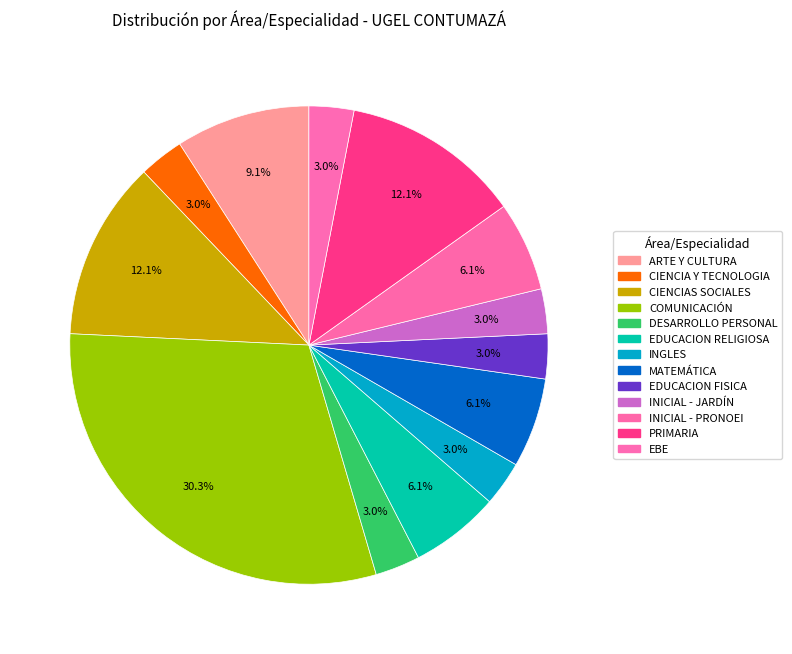

The DESARROLLO PERSONAL slice represents 1% of the pie. True or false?

False